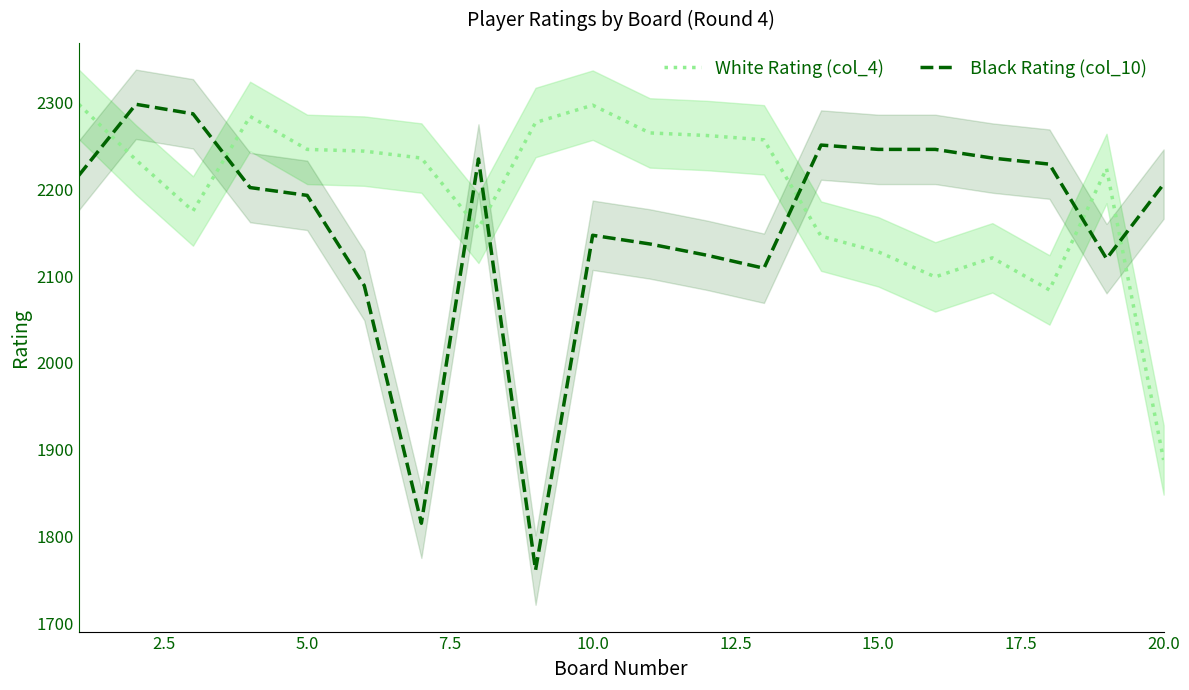

Which series ends up on top after the final intersection of White Rating (col_4) and Black Rating (col_10)?

Black Rating (col_10)